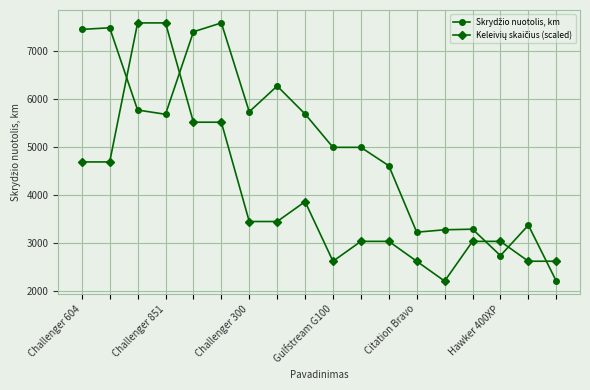

What is the minimum value shown in the chart?

2213.0